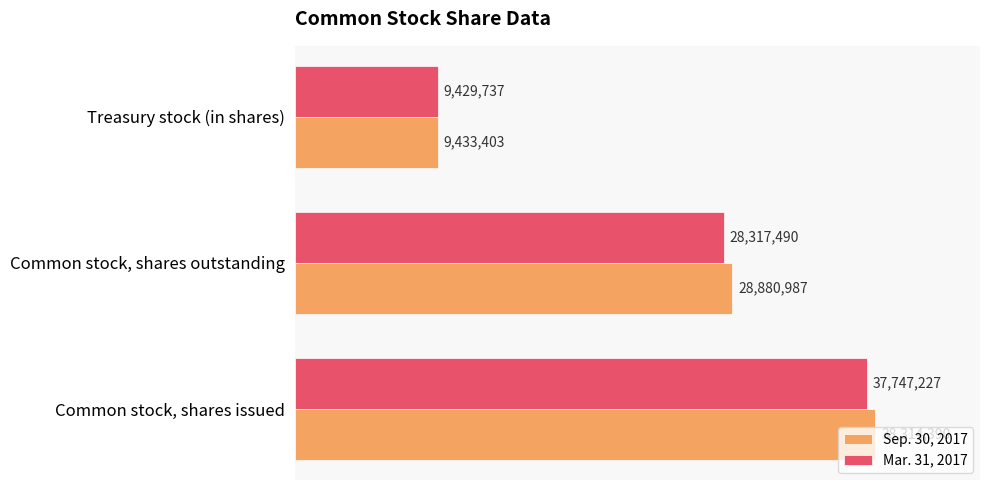

What are all the series names shown in the legend?

Sep. 30, 2017, Mar. 31, 2017